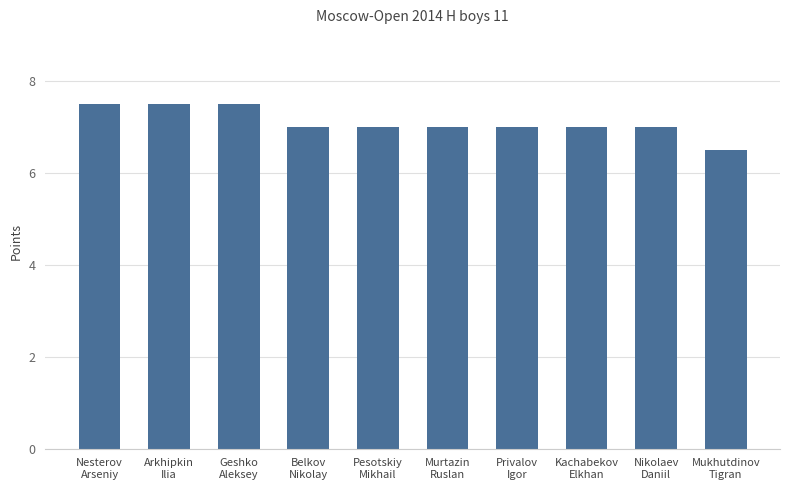

What is the value of the 8th bar from the left?

7.0